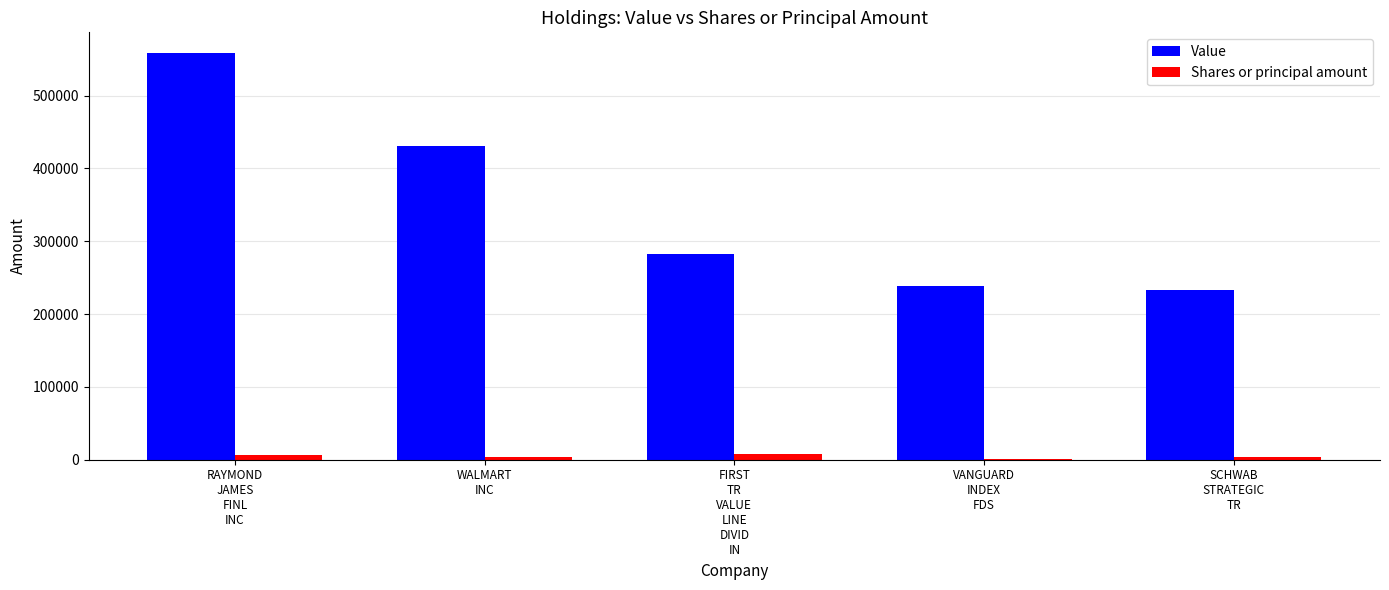

What is the highest value of the Value series?

559000